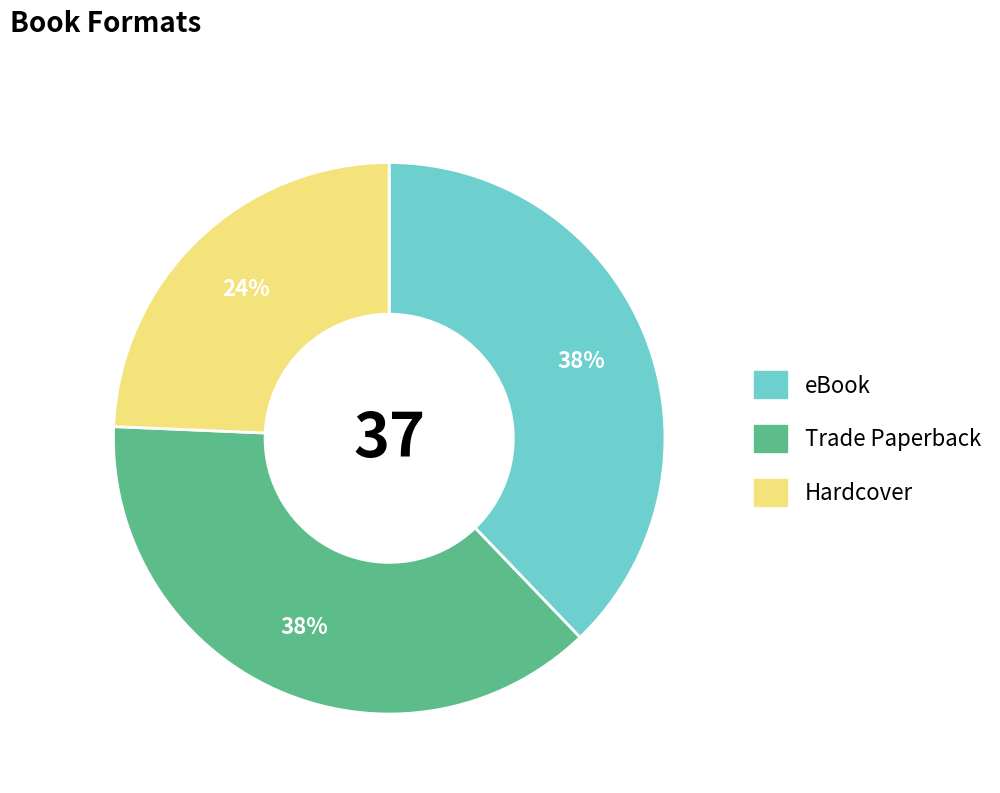

Do Hardcover and Trade Paperback together represent more than half of the pie?

Yes